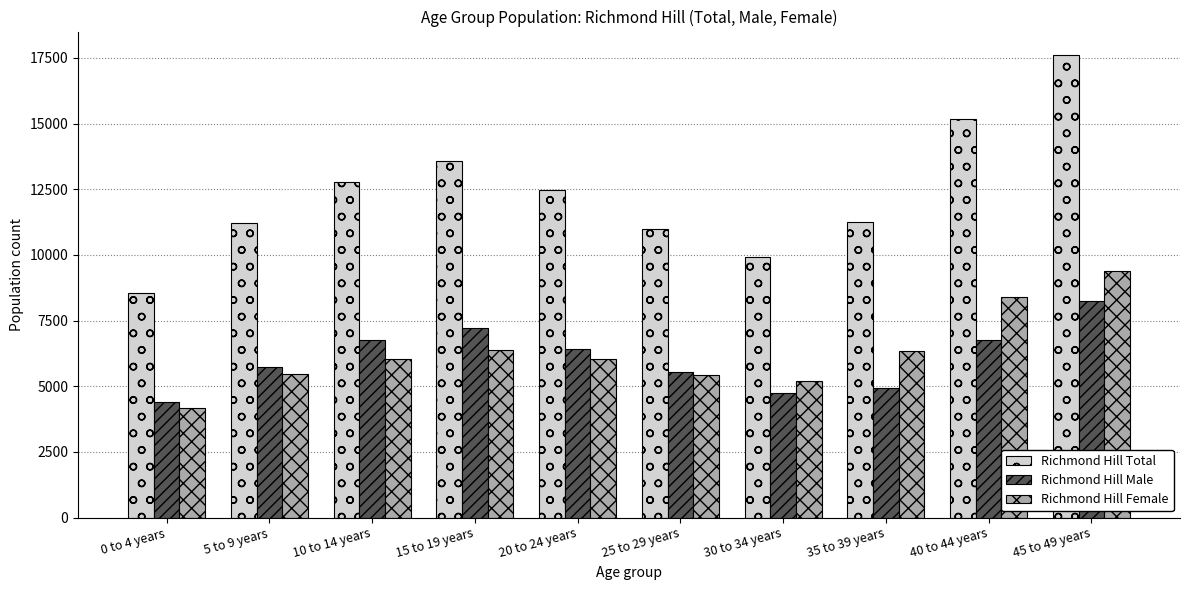

The Richmond Hill Total series shows 17620 at 45 to 49 years. True or false?

True